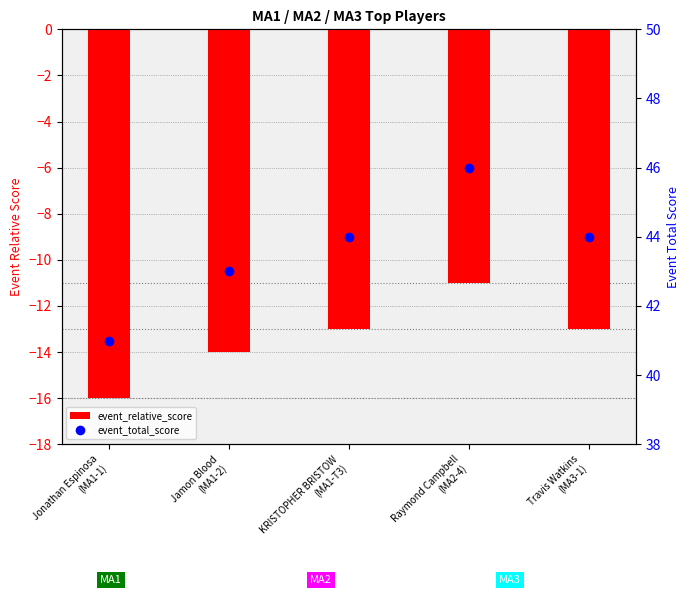

How many groups of bars are there?

5